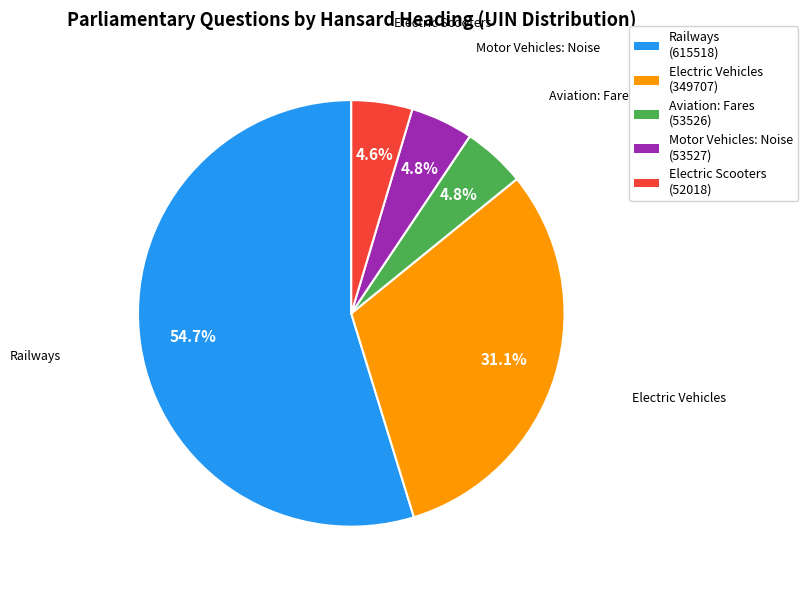

Which slice is the largest?

Railways (615518)